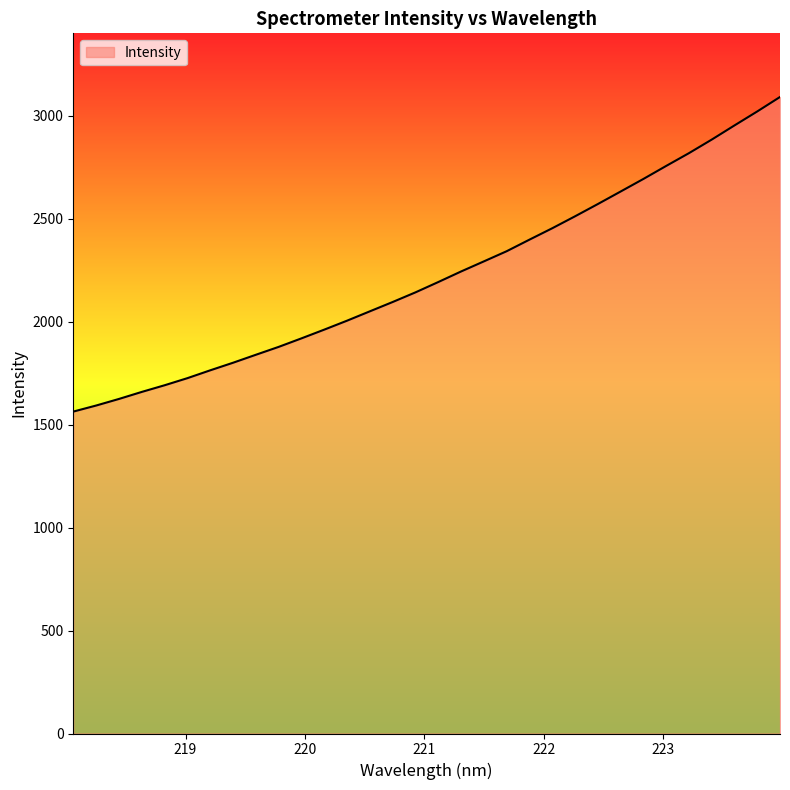

What is the difference between the maximum and minimum values?

1527.9